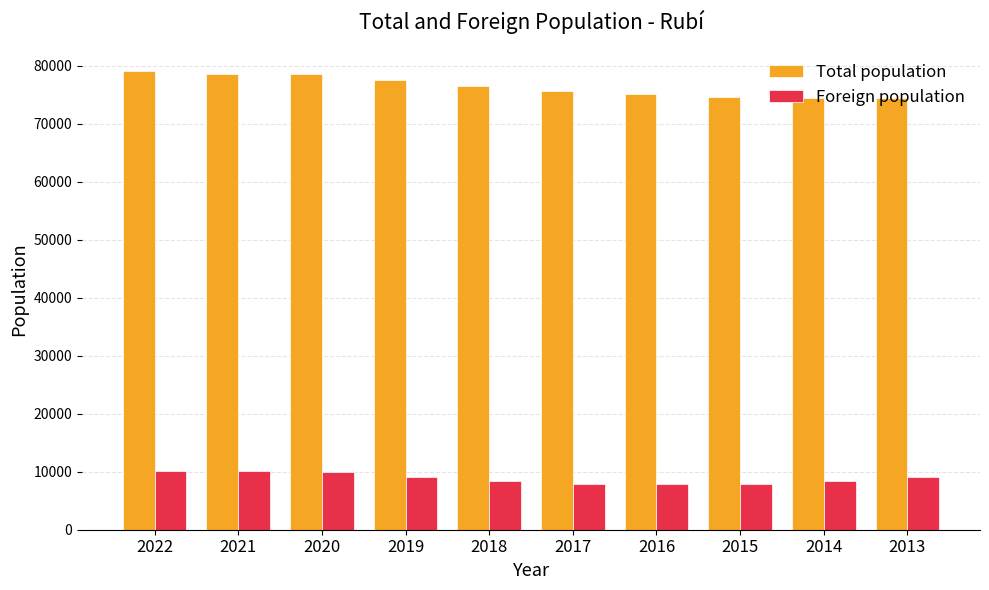

Which series has the largest total across all categories?

Total population